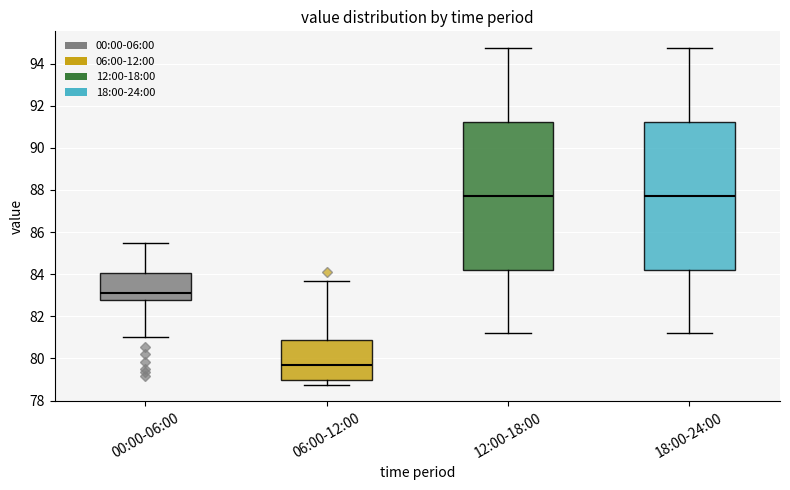

Reading left to right, transcribe this box plot: for each box, give where its median line is, the range the box spans, and where its two whiskers end, as read against the y-axis. The values are not printed on the chart, so give them approximately, as read against the axis.

00:00-06:00: median 83.2, box 82.8 to 84.0, whiskers 81.0 to 85.6
06:00-12:00: median 79.8, box 79.0 to 80.8, whiskers 78.8 to 83.6
12:00-18:00: median 87.8, box 84.2 to 91.2, whiskers 81.2 to 94.8
18:00-24:00: median 87.8, box 84.2 to 91.2, whiskers 81.2 to 94.8